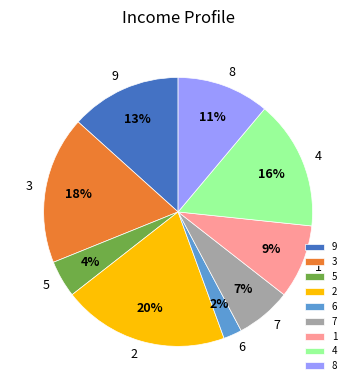

To the nearest percent, what portion does 4 represent?

16%